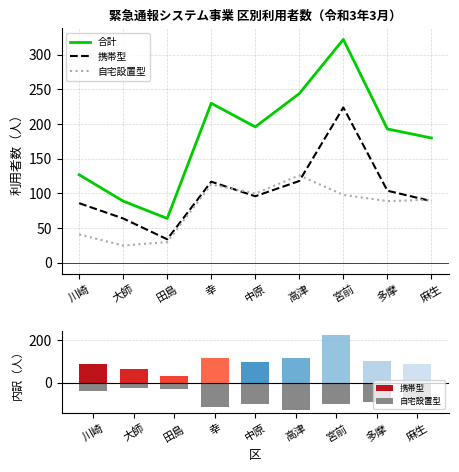

Is it true that 携帯型 equals 52 at 幸?

False